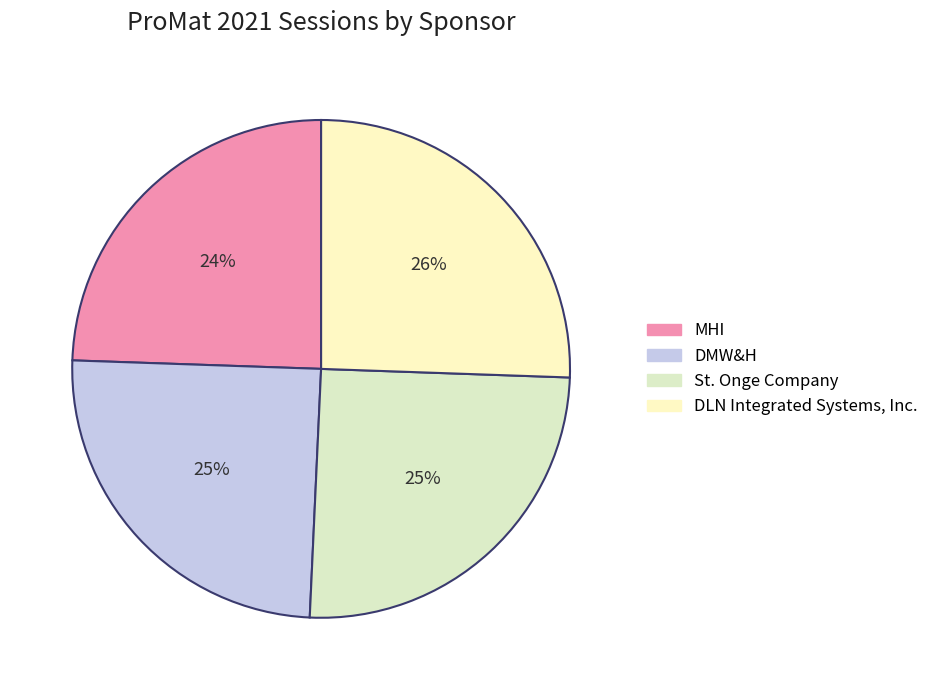

Count the number of slices in the pie.

4